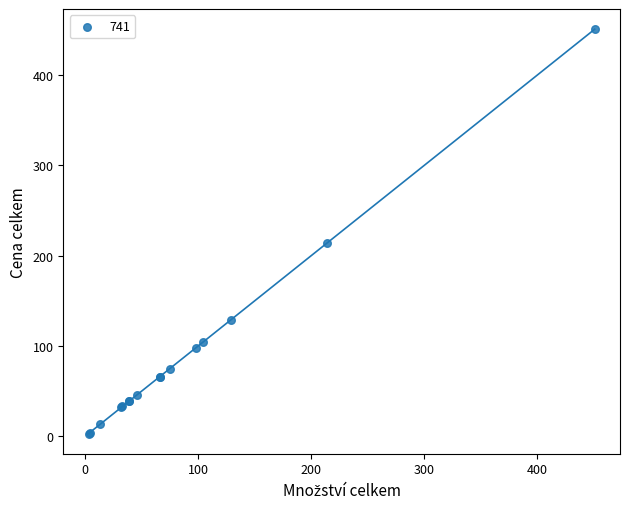

What Y value in the scatter plot is closest to 227?

214